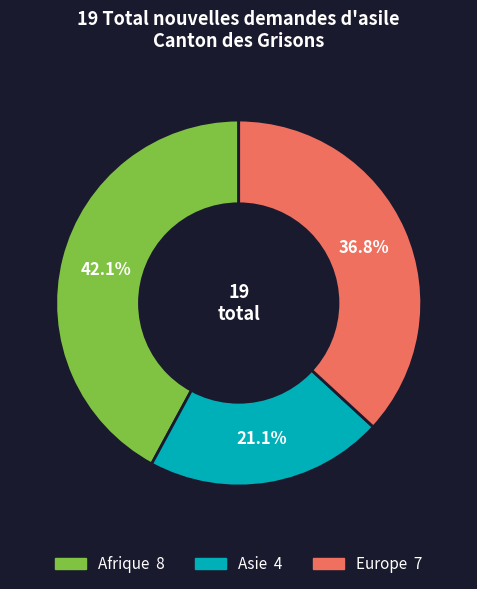

Is there any slice that represents more than half of the pie?

No